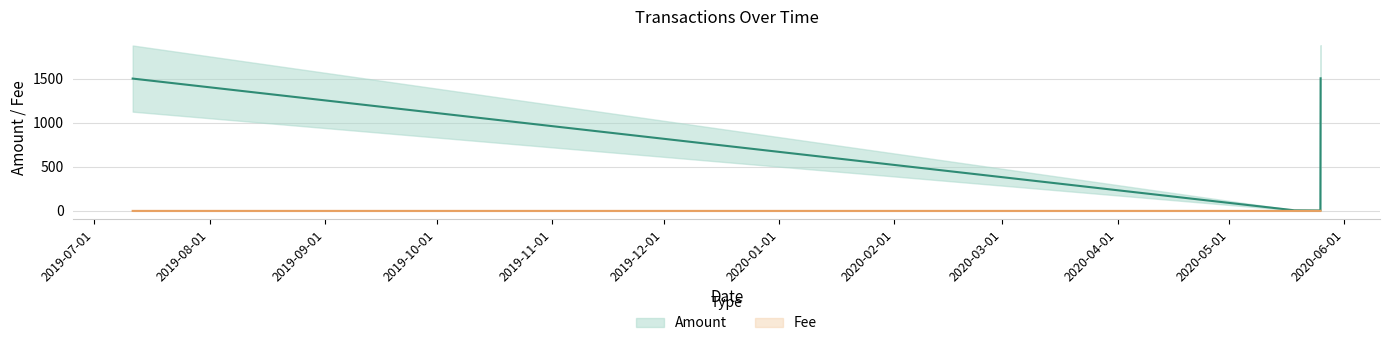

True or false: Amount and Fee intersect in this chart.

False